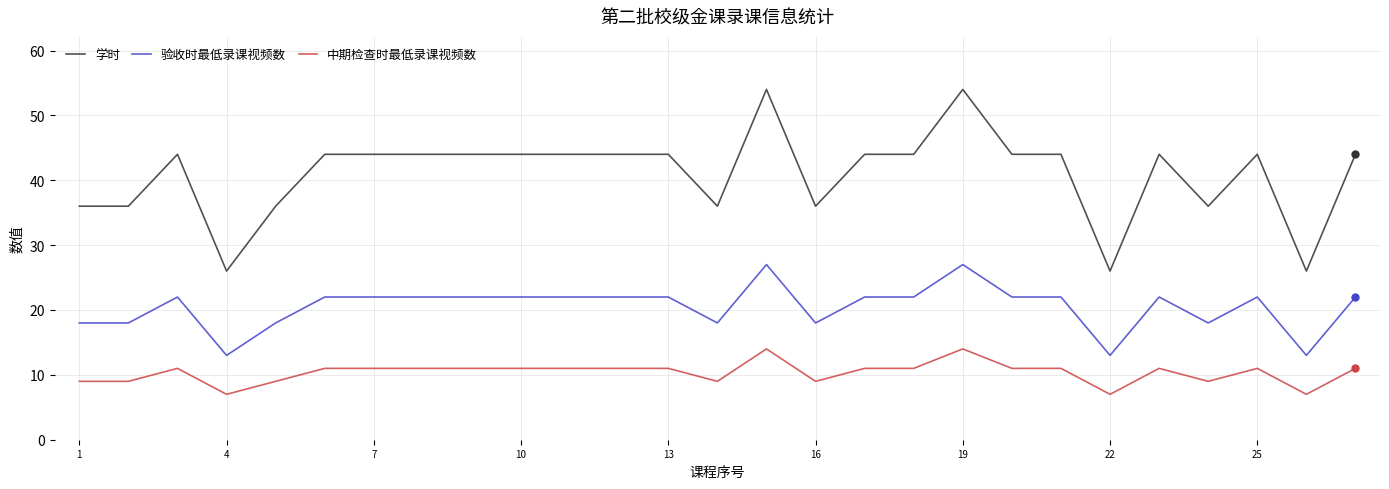

Which series has the largest range (max minus min)?

学时